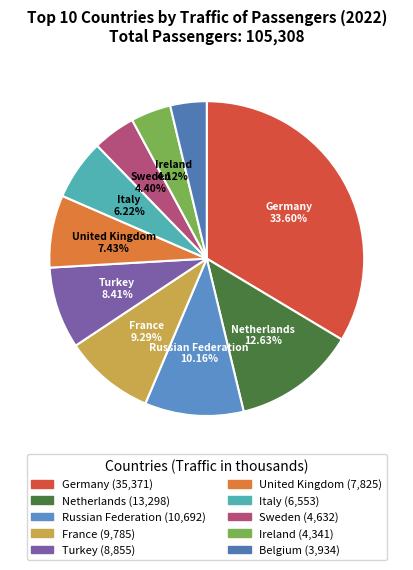

What percentage do Russian Federation and France together represent?

19.4%